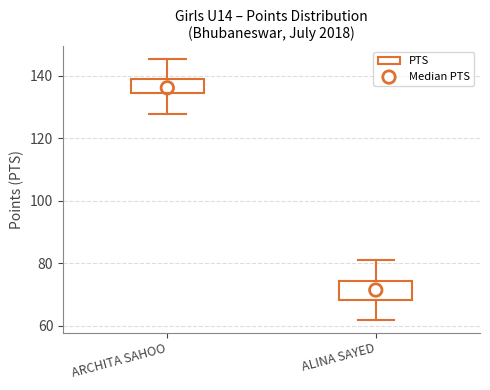

Reading left to right, transcribe this box plot: for each box, give where its median line is, the range the box spans, and where its two whiskers end, as read against the y-axis. The values are not printed on the chart, so give them approximately, as read against the axis.

ARCHITA SAHOO: median 136, box 134 to 140, whiskers 128 to 146
ALINA SAYED: median 72, box 68 to 74, whiskers 62 to 82